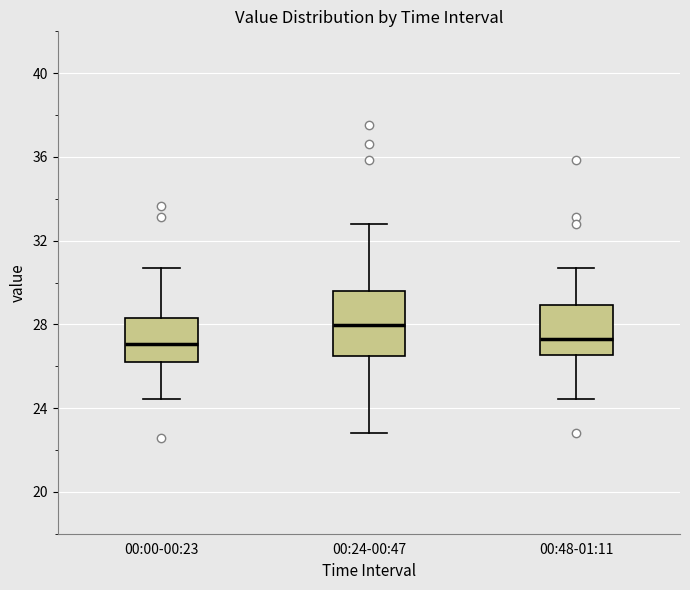

Reading left to right, read every box against the y-axis: the position of its median line, the range the box covers, and the ends of its whiskers. The values are not printed on the chart, so give them approximately, as read against the axis.

00:00-00:23: median 27.0, box 26.0 to 28.5, whiskers 24.5 to 30.5
00:24-00:47: median 28.0, box 26.5 to 29.5, whiskers 23.0 to 33.0
00:48-01:11: median 27.5, box 26.5 to 29.0, whiskers 24.5 to 30.5